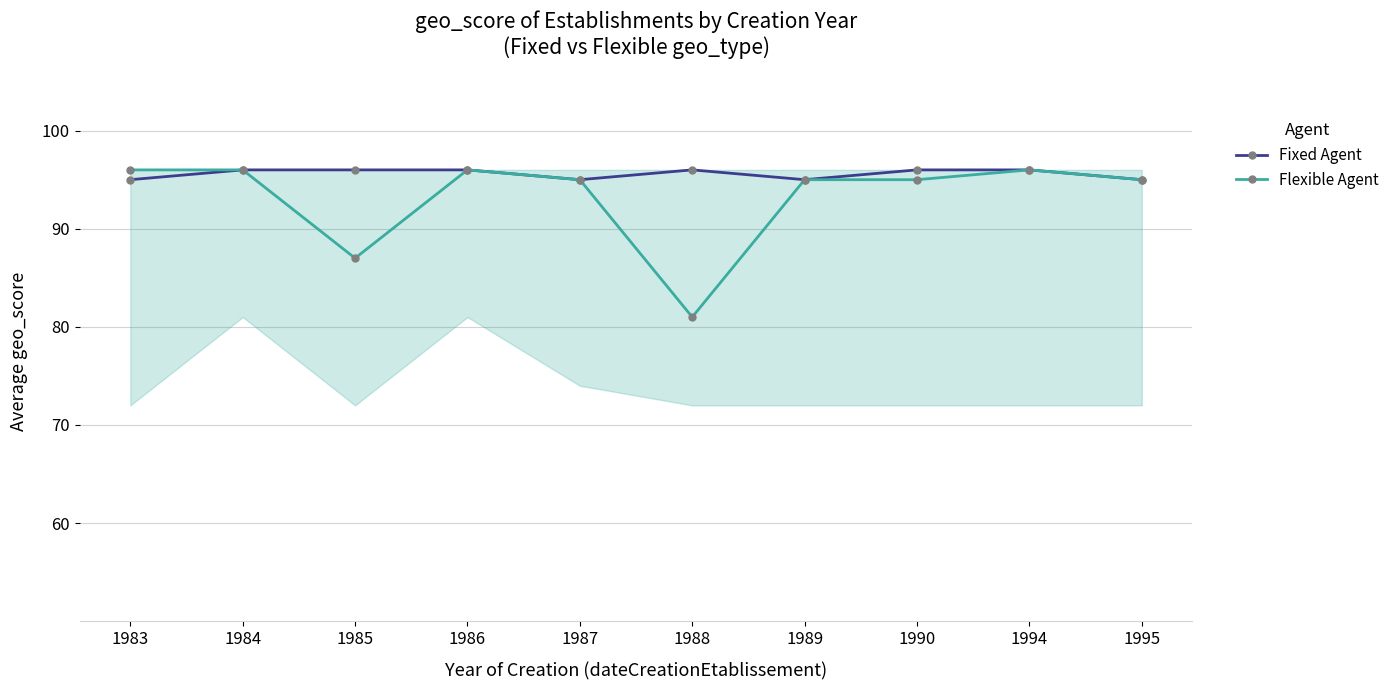

In Flexible Agent, how many points are lower than both neighbors (excluding endpoints)?

2